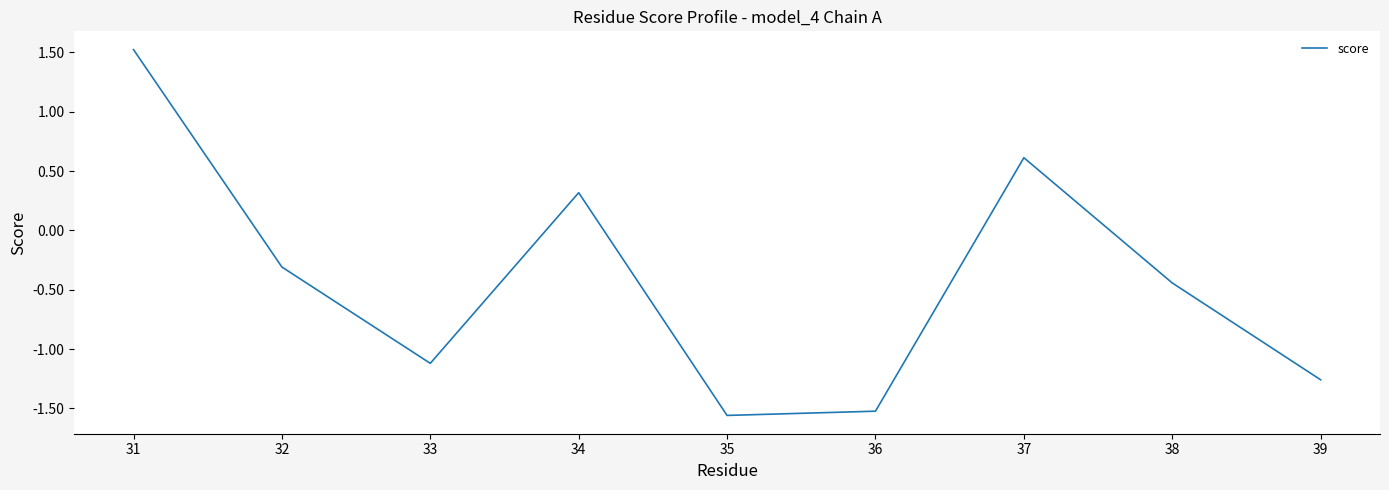

Count the number of categories in the chart.

9